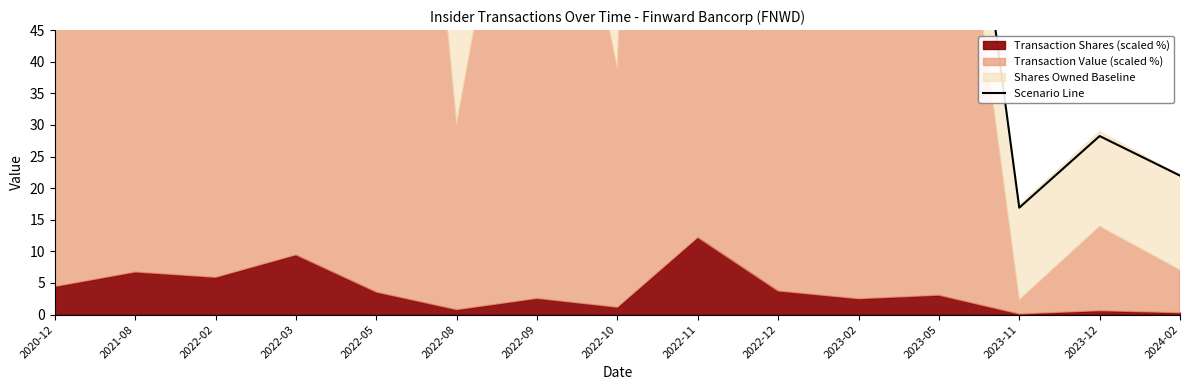

Reading right to left, what are all the values shown in this chart?

22.0	28.2	16.9	112.1	108.0	149.3	422.4	55.2	114.2	46.3	176.4	455.7	294.5	317.7	178.5